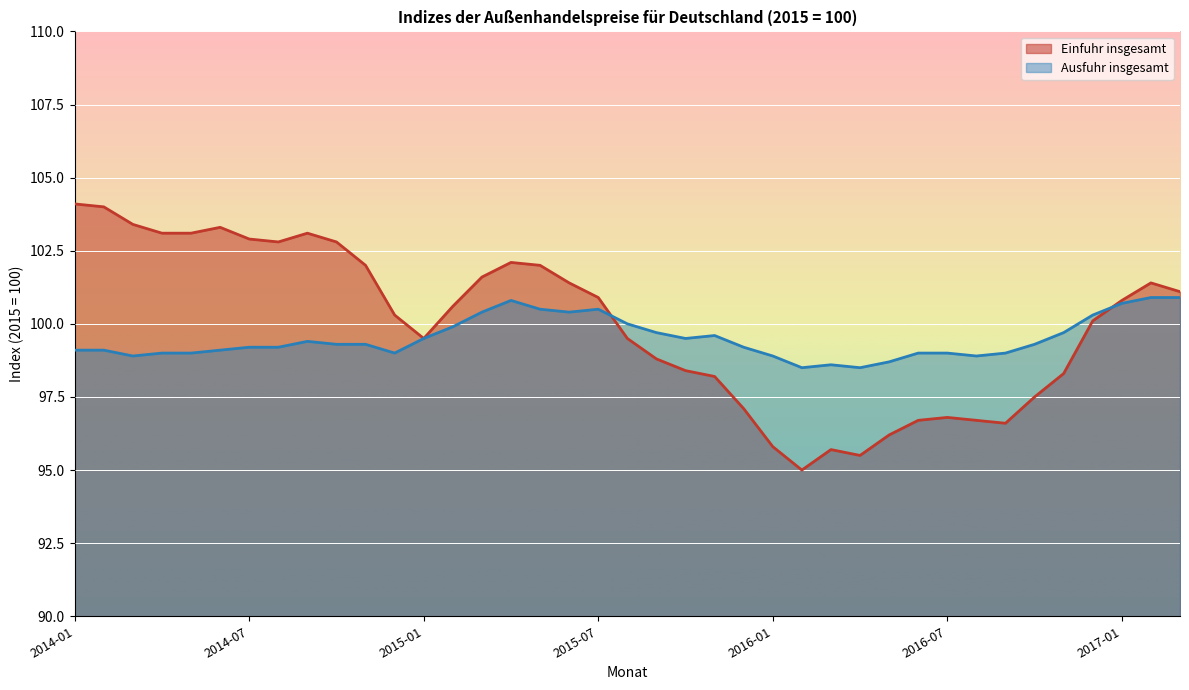

What is the difference between the Ausfuhr insgesamt values at 2014-04 and 2016-05?

0.3